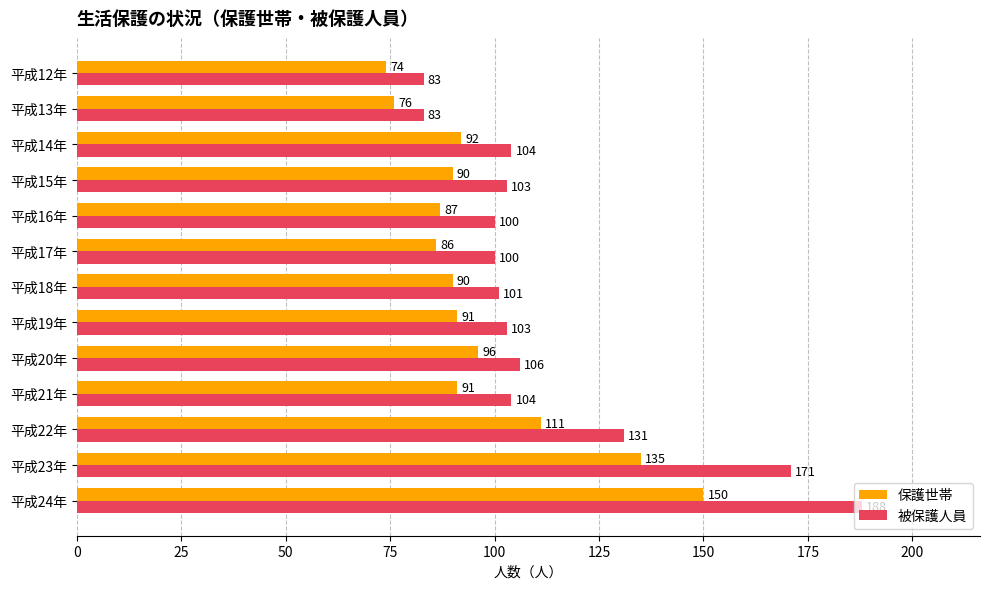

Which series has the largest total across all categories?

被保護人員